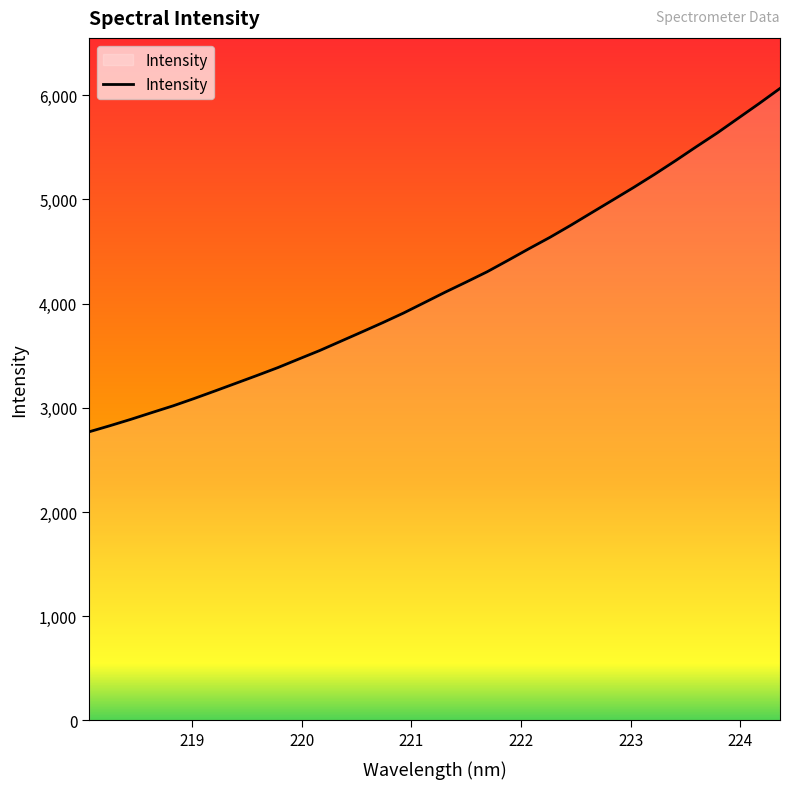

What is the difference between the maximum and minimum values?

3295.7